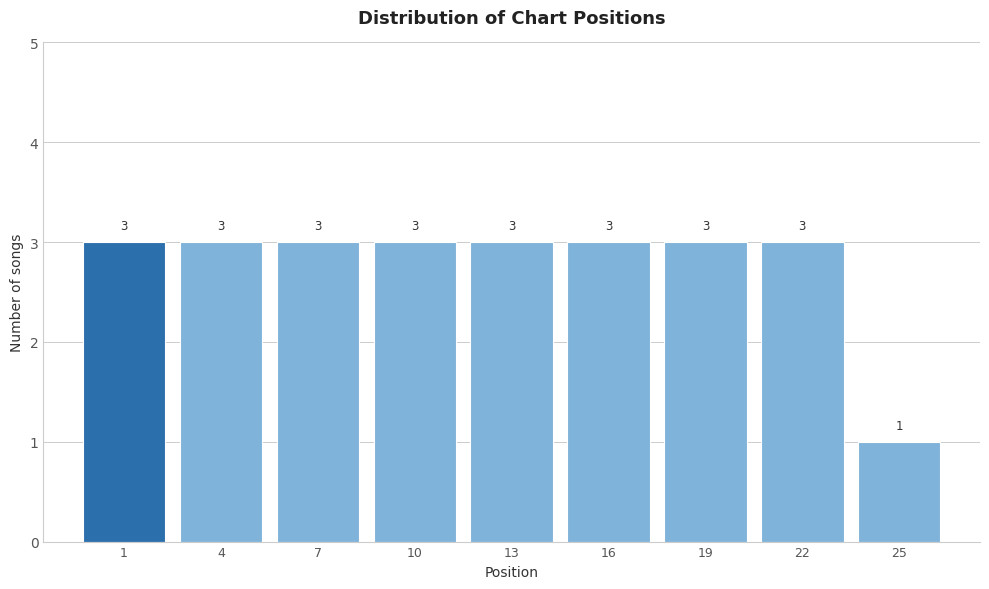

Reading left to right, what are all the values shown in this chart?

3	3	3	3	3	3	3	3	1